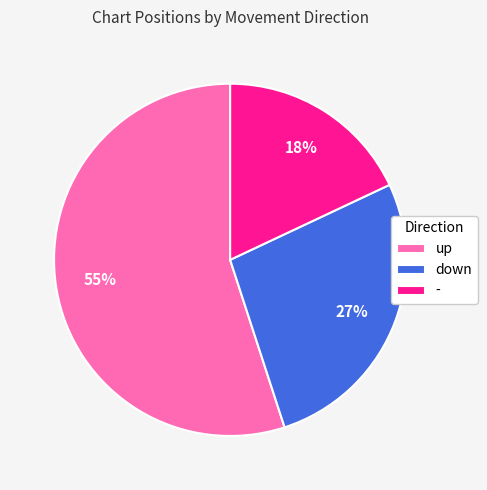

Rank the categories by value from highest to lowest.

up, down, -